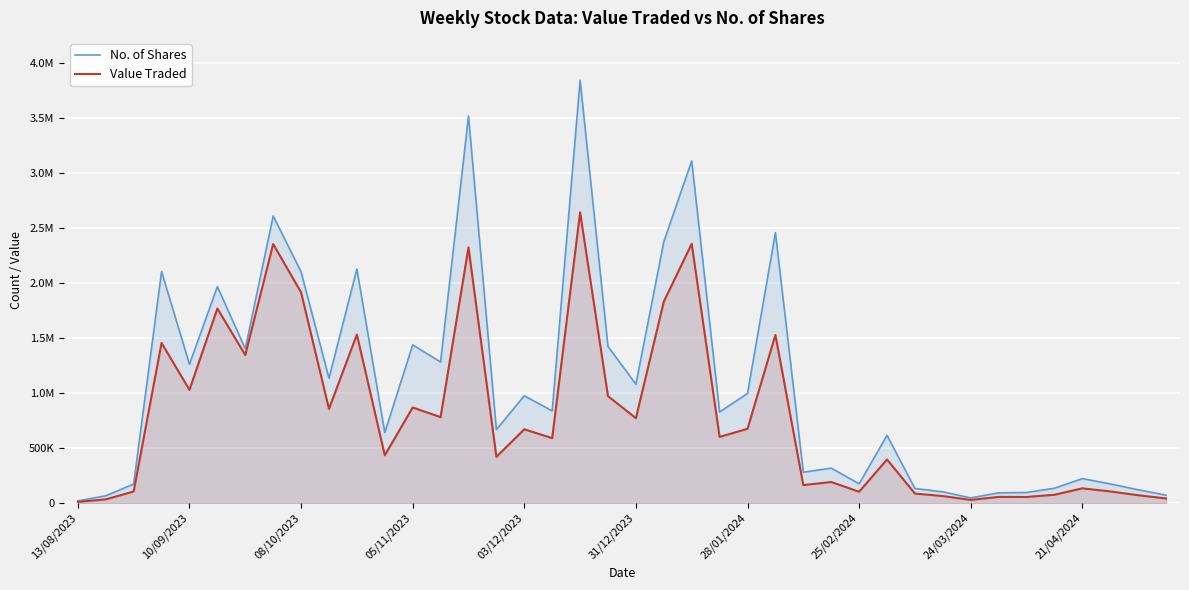

At 10/09/2023, list the series in order from largest to smallest.

No. of Shares, Value Traded